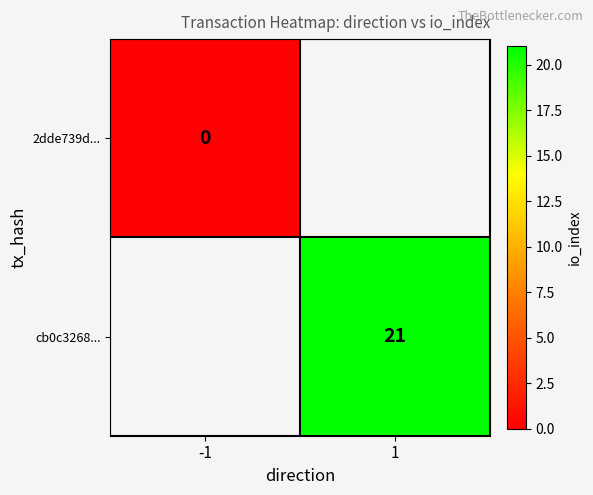

Is the value of cb0c3268... at 1 greater than the value of 2dde739d... at -1?

Yes